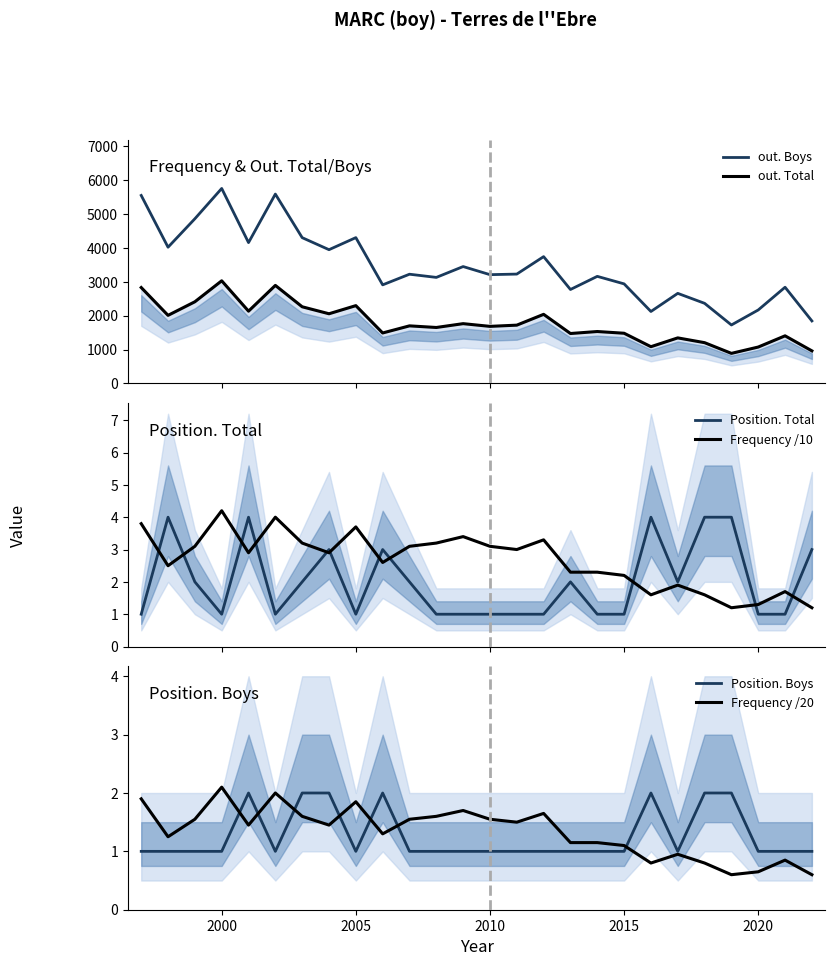

What are all the series names shown in the legend?

out. Boys, out. Total, Position. Total, Frequency /10, Position. Boys, Frequency /20